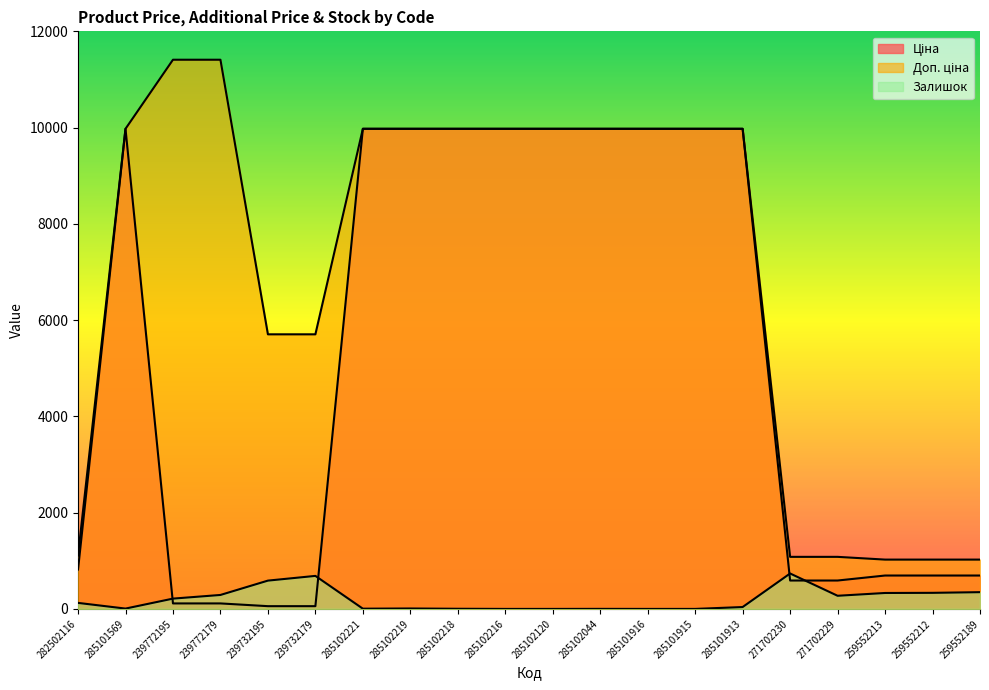

How many distinct data groups are displayed?

3